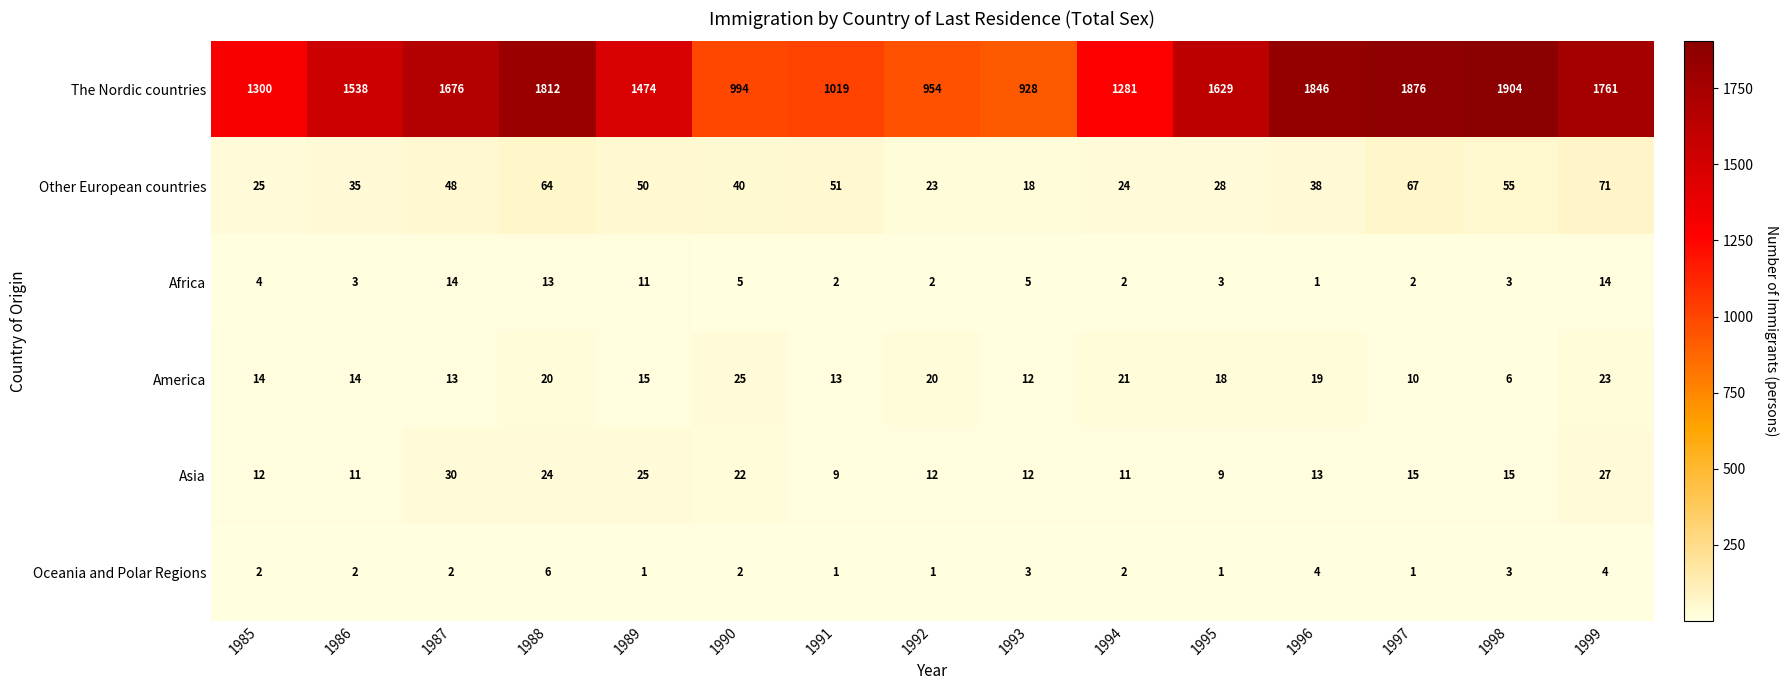

What is the lowest value of the Asia series?

9